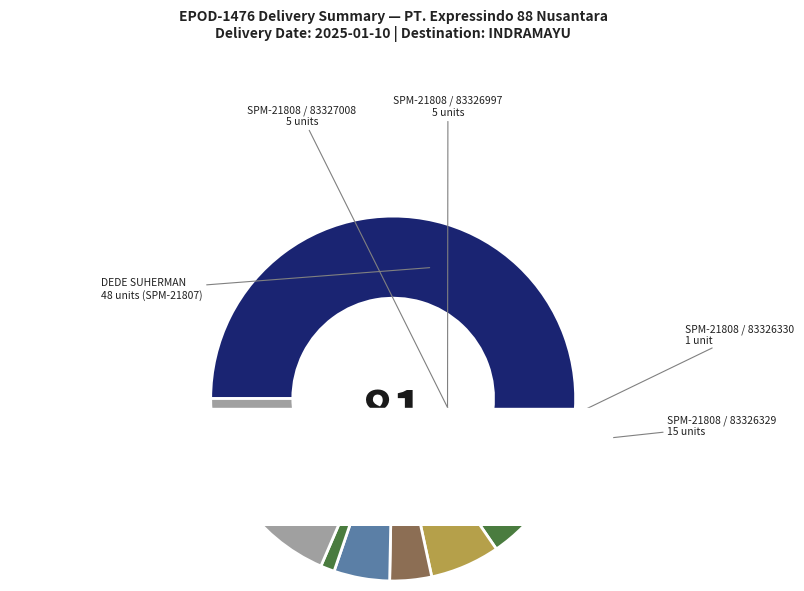

Which has a higher value, SPM-21807 / 83325231 or SPM-21808 / 83326545?

SPM-21808 / 83326545